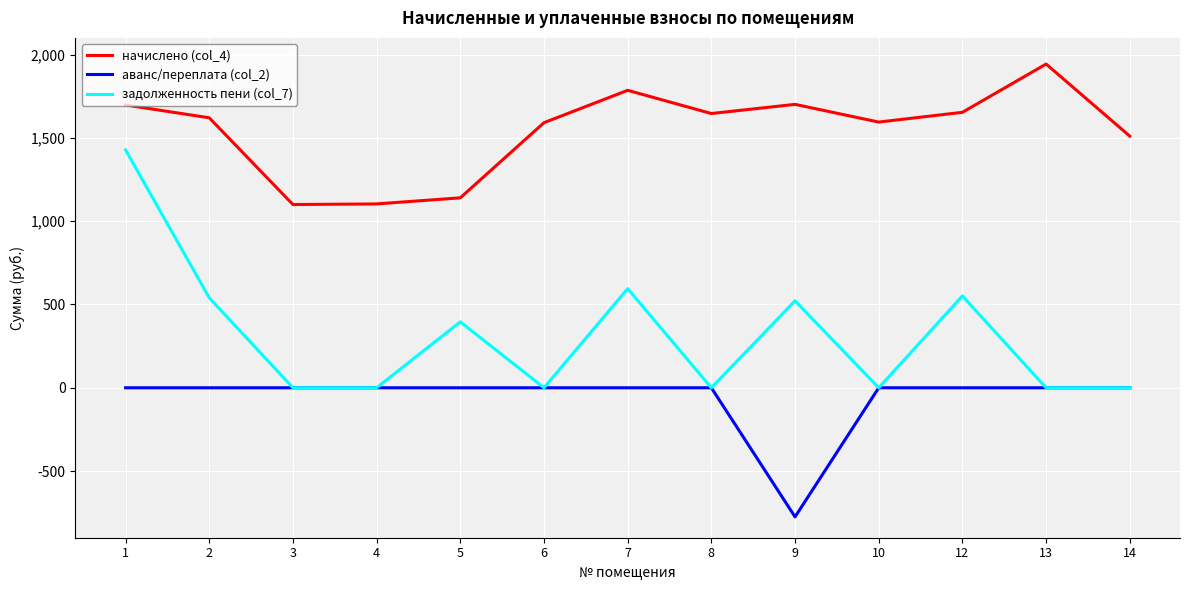

Rank the series by their maximum value, from lowest to highest.

аванс/переплата (col_2), задолженность пени (col_7), начислено (col_4)